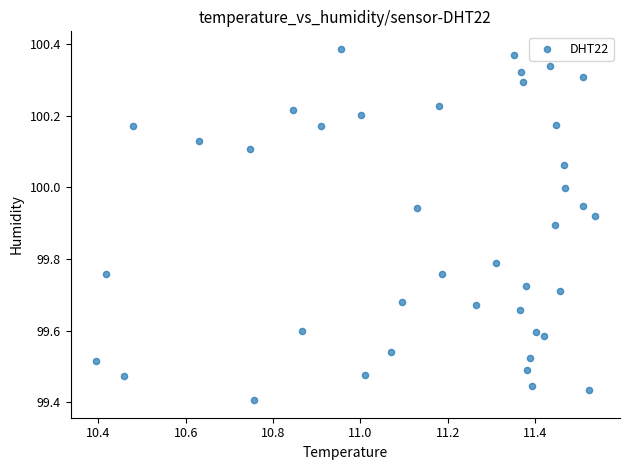

What is the range of X values (max minus min)?

1.1